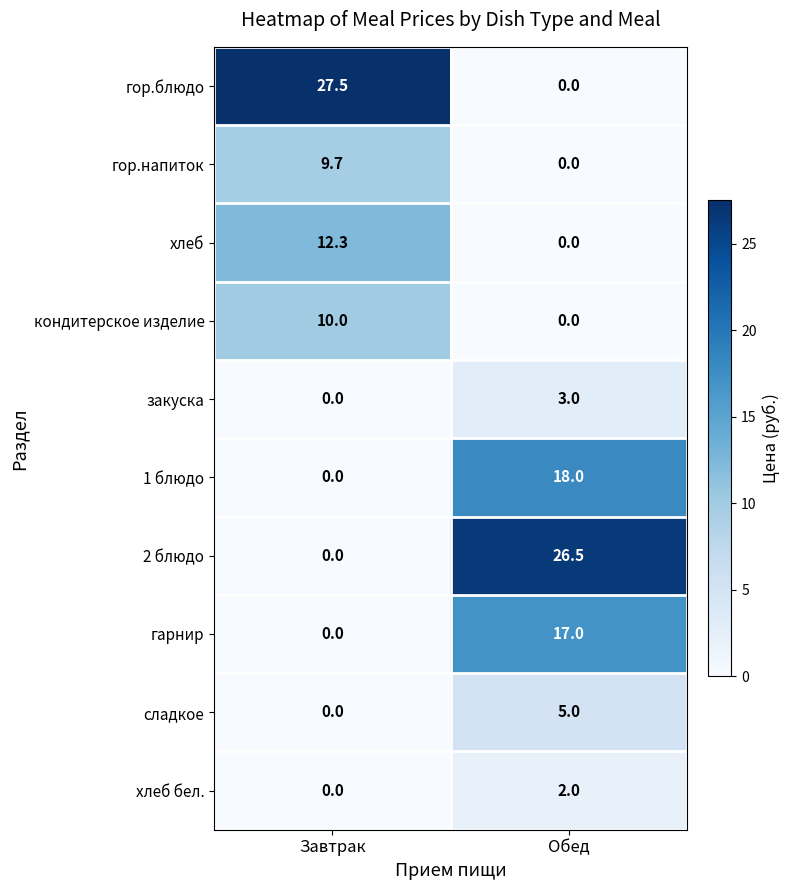

True or false: 2 блюдо has a value of 44.0 at Обед.

False